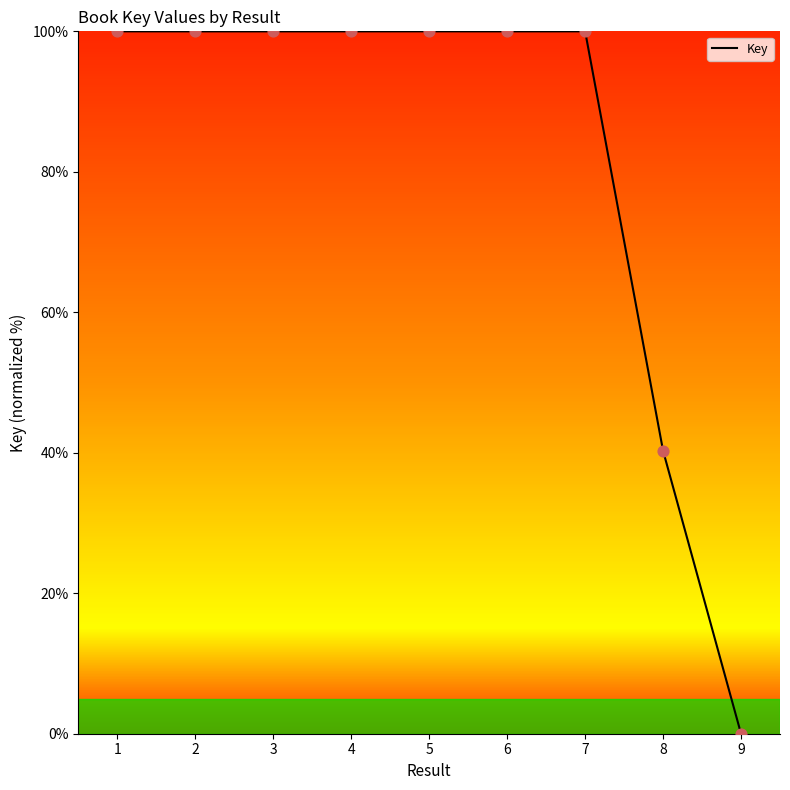

Which has a higher value, 9 or 2?

2